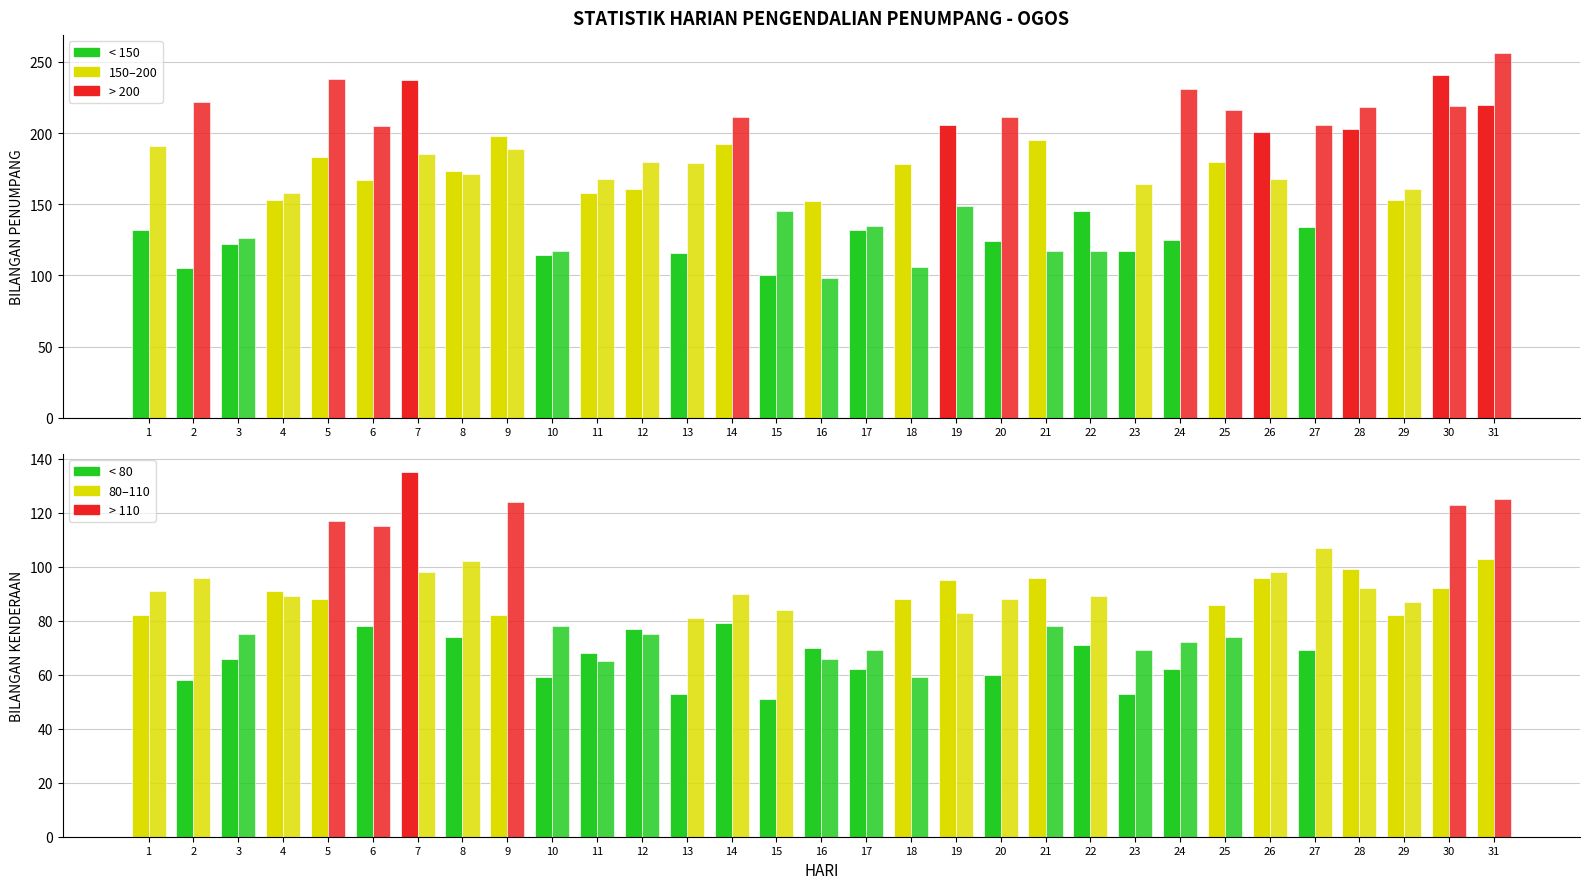

What is the difference between the maximum and minimum values in the PENUMPANG MASUK series?

141